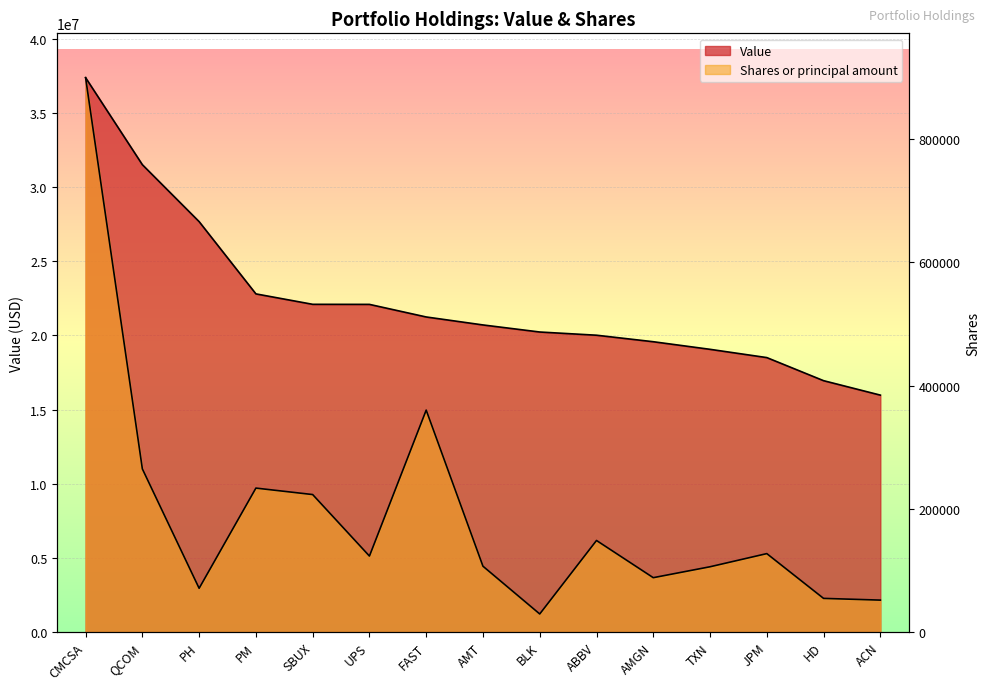

What are all the series names shown in the legend?

Value, Shares or principal amount